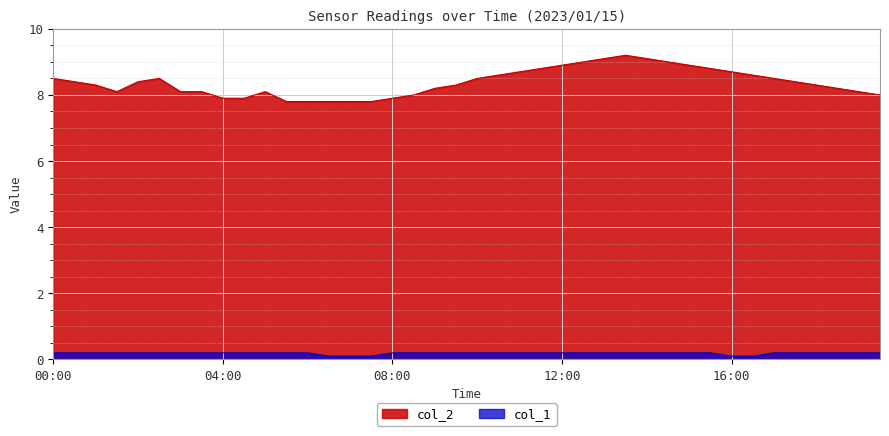

True or false: col_1 and col_2 cross at least once.

False